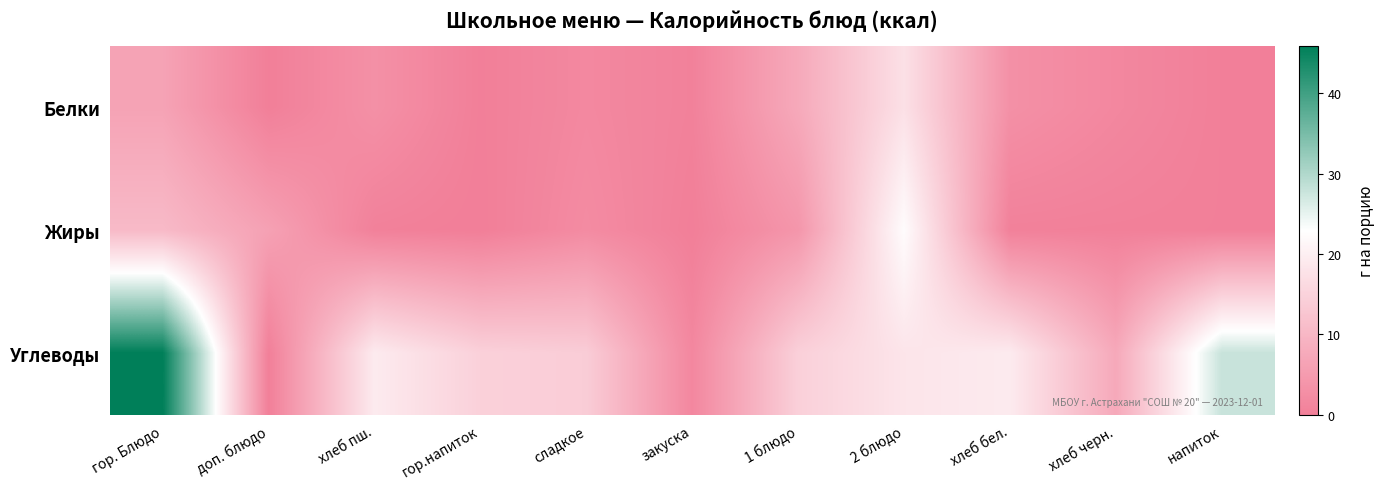

Rank the series by their maximum value, from lowest to highest.

Белки, Жиры, Углеводы